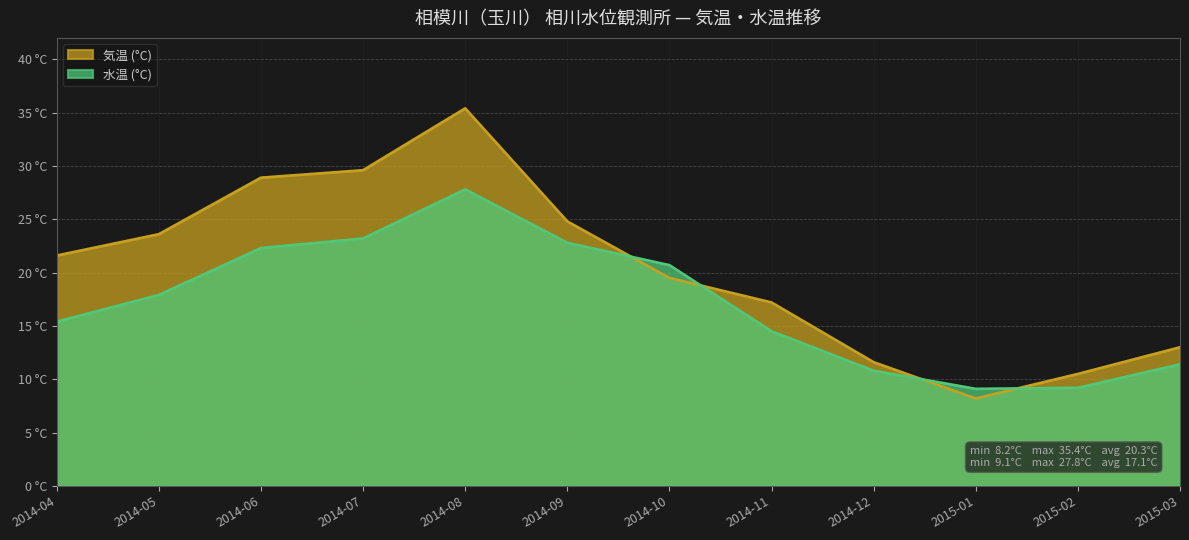

How many interior local valleys does the 水温 (°C) series have?

1